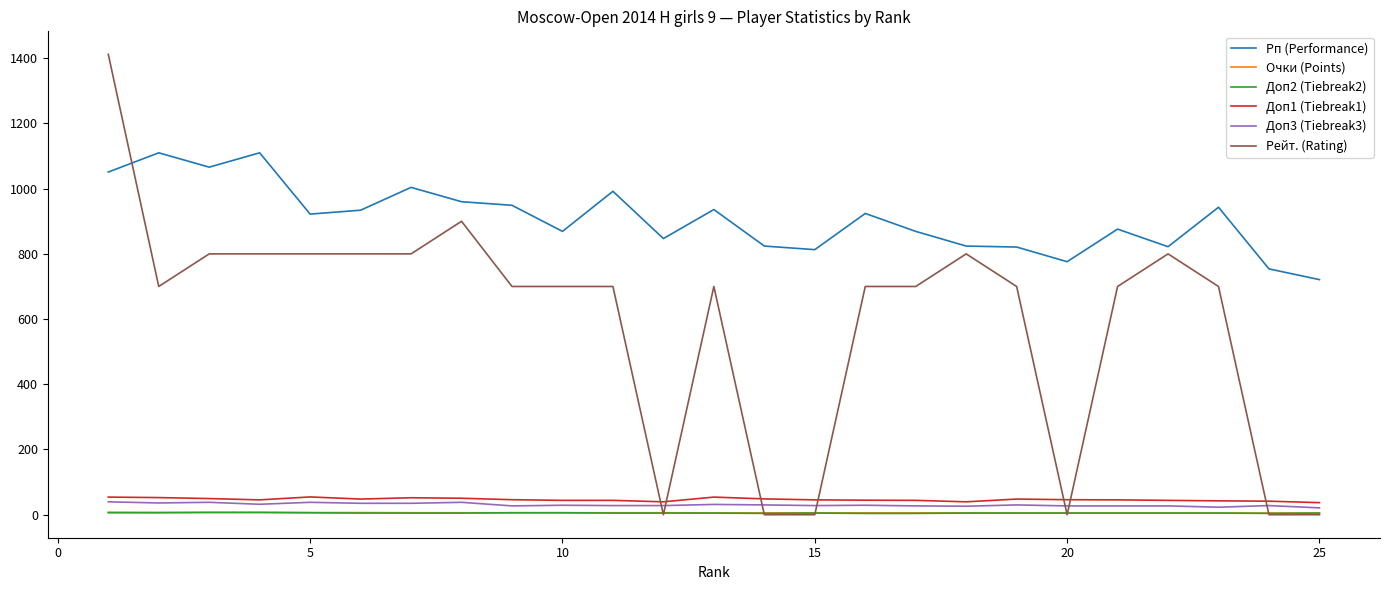

What is the difference between the second highest and second lowest values in the Рп (Performance) series?

356.0